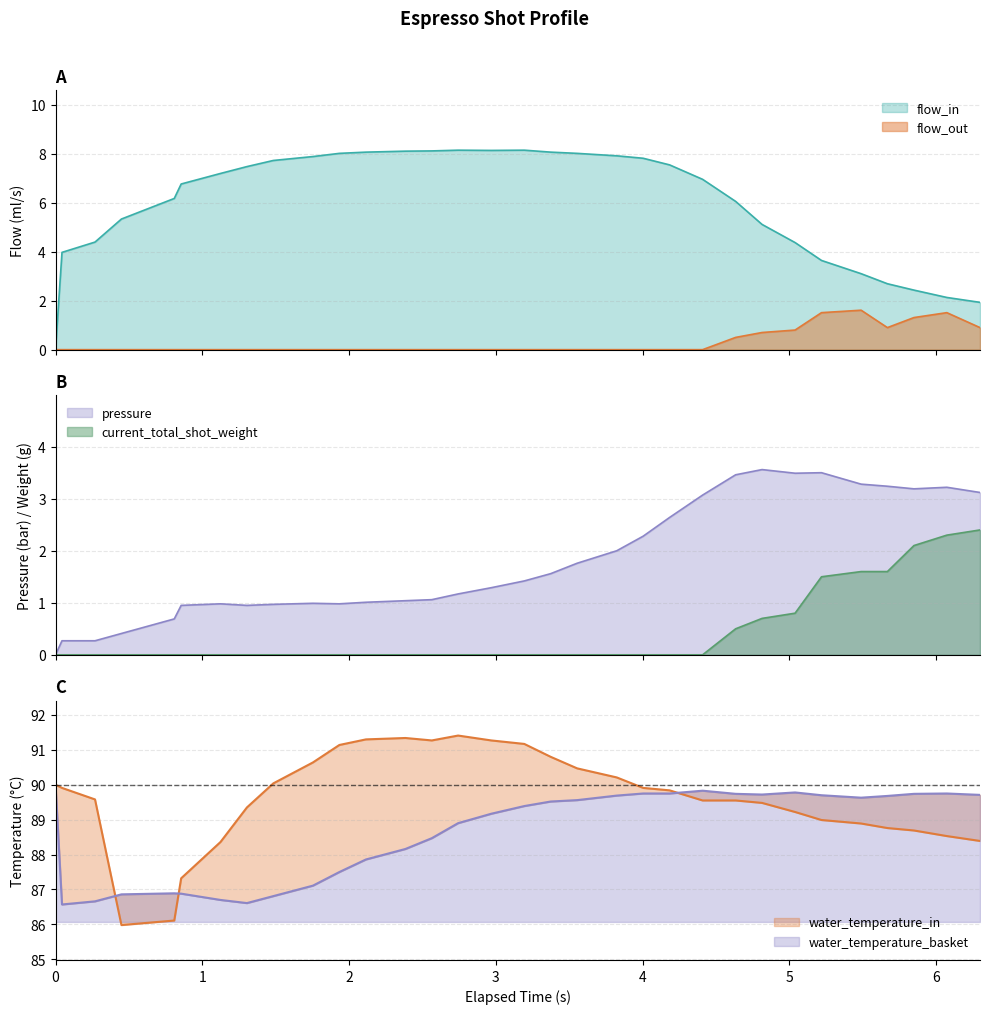

Reading left to right, transcribe all the data shown in this chart.

flow_in: 0.0=0.0	0.044=4.0	0.269=4.4	0.449=5.3	0.809=6.2	0.856=6.8	1.124=7.2	1.304=7.5	1.484=7.7	1.754=7.9	1.934=8.0	2.115=8.1	2.384=8.1	2.564=8.1	2.743=8.1	2.969=8.1	3.194=8.1	3.374=8.1	3.554=8.0	3.824=7.9	4.004=7.8	4.184=7.5	4.409=7.0	4.634=6.0	4.814=5.1	5.039=4.4	5.219=3.6	5.489=3.1	5.668=2.7	5.849=2.4	6.073=2.1	6.299=1.9
flow_out: 0.0=0.0	0.044=0.0	0.269=0.0	0.449=0.0	0.809=0.0	0.856=0.0	1.124=0.0	1.304=0.0	1.484=0.0	1.754=0.0	1.934=0.0	2.115=0.0	2.384=0.0	2.564=0.0	2.743=0.0	2.969=0.0	3.194=0.0	3.374=0.0	3.554=0.0	3.824=0.0	4.004=0.0	4.184=0.0	4.409=0.0	4.634=0.5	4.814=0.7	5.039=0.8	5.219=1.5	5.489=1.6	5.668=0.9	5.849=1.3	6.073=1.5	6.299=0.9
pressure: 0.0=0.0	0.044=0.3	0.269=0.3	0.449=0.4	0.809=0.7	0.856=0.9	1.124=1.0	1.304=0.9	1.484=1.0	1.754=1.0	1.934=1.0	2.115=1.0	2.384=1.0	2.564=1.1	2.743=1.2	2.969=1.3	3.194=1.4	3.374=1.6	3.554=1.8	3.824=2.0	4.004=2.3	4.184=2.6	4.409=3.1	4.634=3.5	4.814=3.6	5.039=3.5	5.219=3.5	5.489=3.3	5.668=3.2	5.849=3.2	6.073=3.2	6.299=3.1
current_total_shot_weight: 0.0=0.0	0.044=0.0	0.269=0.0	0.449=0.0	0.809=0.0	0.856=0.0	1.124=0.0	1.304=0.0	1.484=0.0	1.754=0.0	1.934=0.0	2.115=0.0	2.384=0.0	2.564=0.0	2.743=0.0	2.969=0.0	3.194=0.0	3.374=0.0	3.554=0.0	3.824=0.0	4.004=0.0	4.184=0.0	4.409=0.0	4.634=0.5	4.814=0.7	5.039=0.8	5.219=1.5	5.489=1.6	5.668=1.6	5.849=2.1	6.073=2.3	6.299=2.4
water_temperature_in: 0.0=90.0	0.044=89.9	0.269=89.6	0.449=86.0	0.809=86.1	0.856=87.3	1.124=88.4	1.304=89.3	1.484=90.0	1.754=90.6	1.934=91.1	2.115=91.3	2.384=91.3	2.564=91.3	2.743=91.4	2.969=91.3	3.194=91.2	3.374=90.8	3.554=90.5	3.824=90.2	4.004=89.9	4.184=89.8	4.409=89.5	4.634=89.5	4.814=89.5	5.039=89.2	5.219=89.0	5.489=88.9	5.668=88.8	5.849=88.7	6.073=88.5	6.299=88.4
water_temperature_basket: 0.0=90.0	0.044=86.6	0.269=86.7	0.449=86.9	0.809=86.9	0.856=86.9	1.124=86.7	1.304=86.6	1.484=86.8	1.754=87.1	1.934=87.5	2.115=87.9	2.384=88.2	2.564=88.5	2.743=88.9	2.969=89.2	3.194=89.4	3.374=89.5	3.554=89.6	3.824=89.7	4.004=89.8	4.184=89.8	4.409=89.8	4.634=89.7	4.814=89.7	5.039=89.8	5.219=89.7	5.489=89.6	5.668=89.7	5.849=89.7	6.073=89.8	6.299=89.7